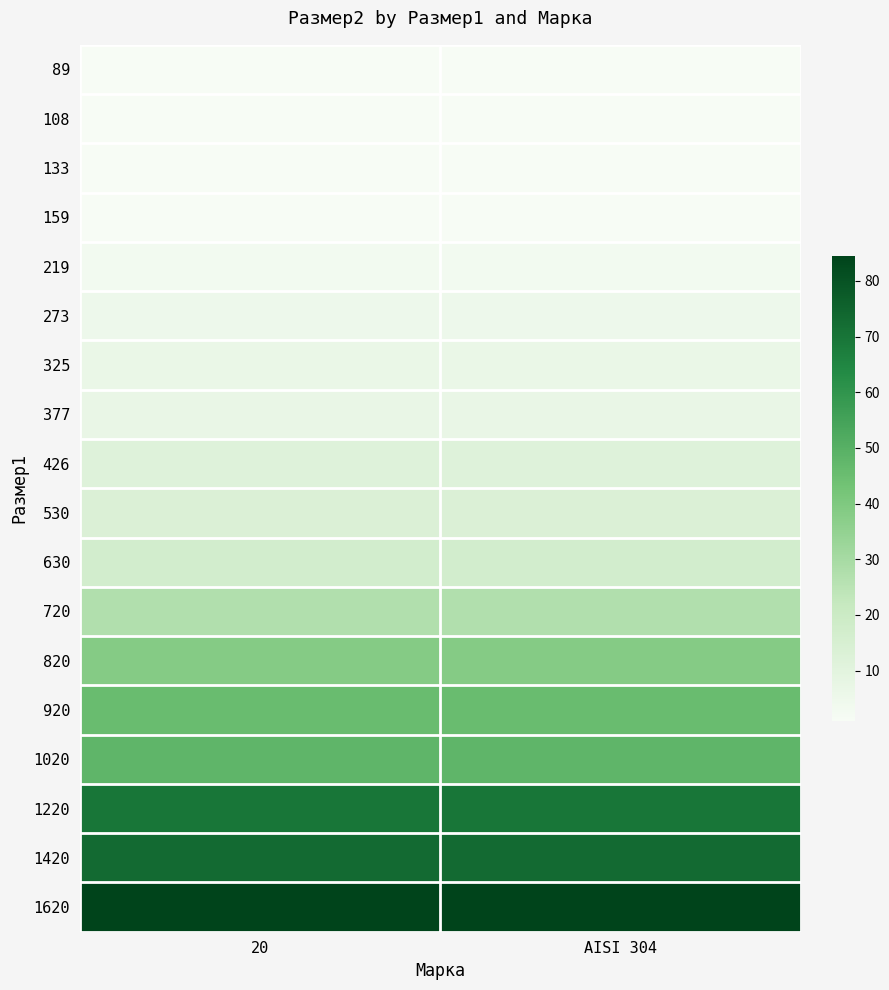

Reading right to left, transcribe all the data shown in this chart.

89: AISI 304=1.0	20=1.0
108: AISI 304=1.0	20=1.0
133: AISI 304=1.2	20=1.2
159: AISI 304=1.3	20=1.3
219: AISI 304=3.2	20=3.2
273: AISI 304=5.2	20=5.2
325: AISI 304=6.2	20=6.2
377: AISI 304=6.9	20=6.9
426: AISI 304=11.5	20=11.5
530: AISI 304=13.2	20=13.2
630: AISI 304=16.8	20=16.8
720: AISI 304=27.2	20=27.2
820: AISI 304=38.4	20=38.4
920: AISI 304=45.5	20=45.5
1020: AISI 304=48.2	20=48.2
1220: AISI 304=69.5	20=69.5
1420: AISI 304=73.0	20=73.0
1620: AISI 304=84.5	20=84.5